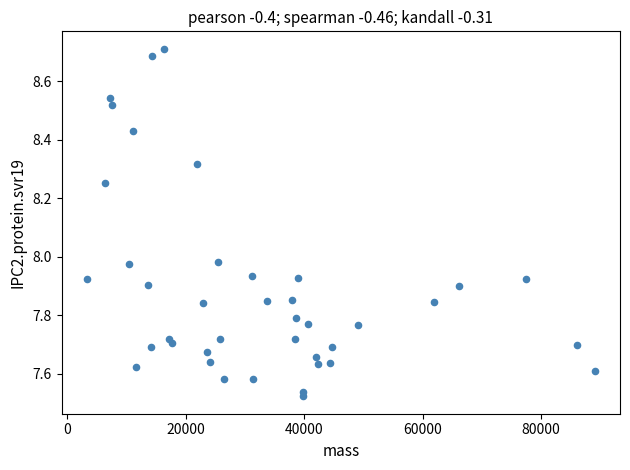

What is the range of X values (max minus min)?

85641.0